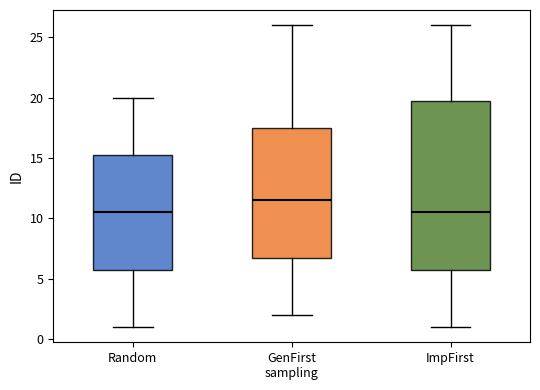

Reading left to right, read every box against the y-axis: the position of its median line, the range the box covers, and the ends of its whiskers. The values are not printed on the chart, so give them approximately, as read against the axis.

Random: median 10.5, box 6.0 to 15.5, whiskers 1.0 to 20.0
GenFirst sampling: median 11.5, box 7.0 to 17.5, whiskers 2.0 to 26.0
ImpFirst: median 10.5, box 6.0 to 20.0, whiskers 1.0 to 26.0